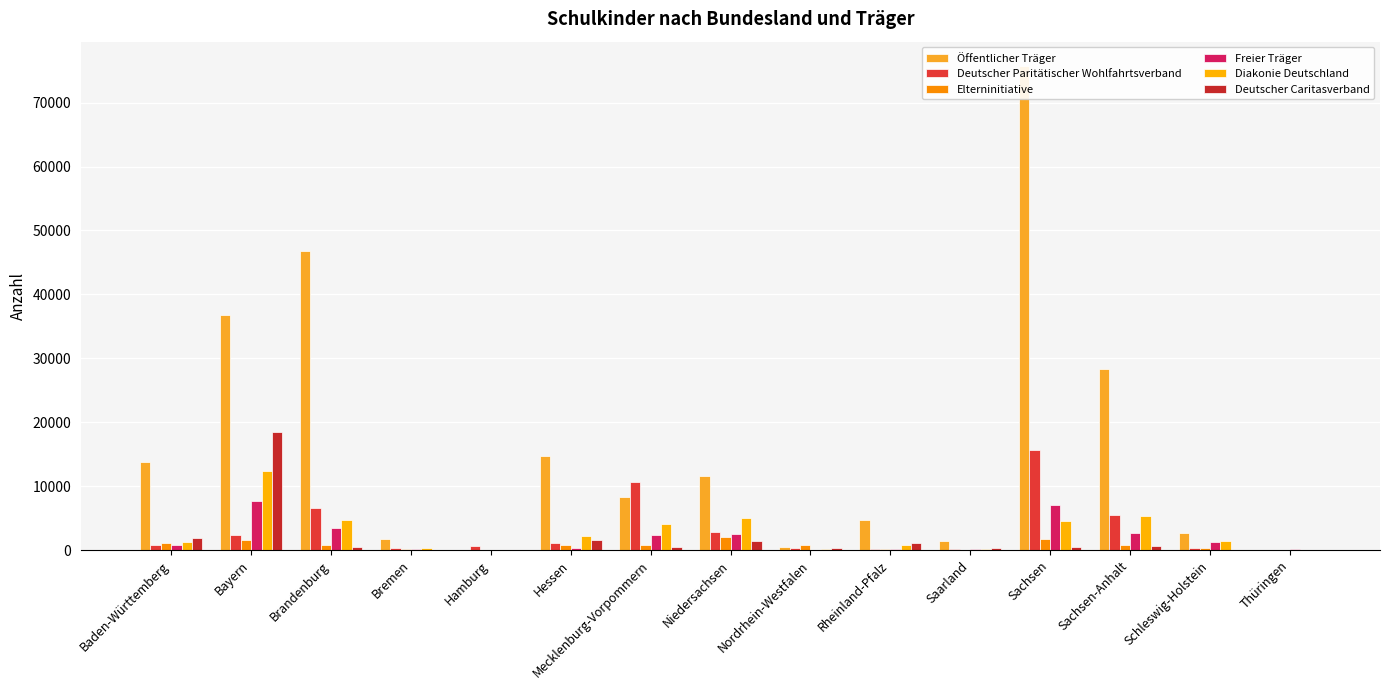

Which category has the highest value in the Diakonie Deutschland series?

Bayern